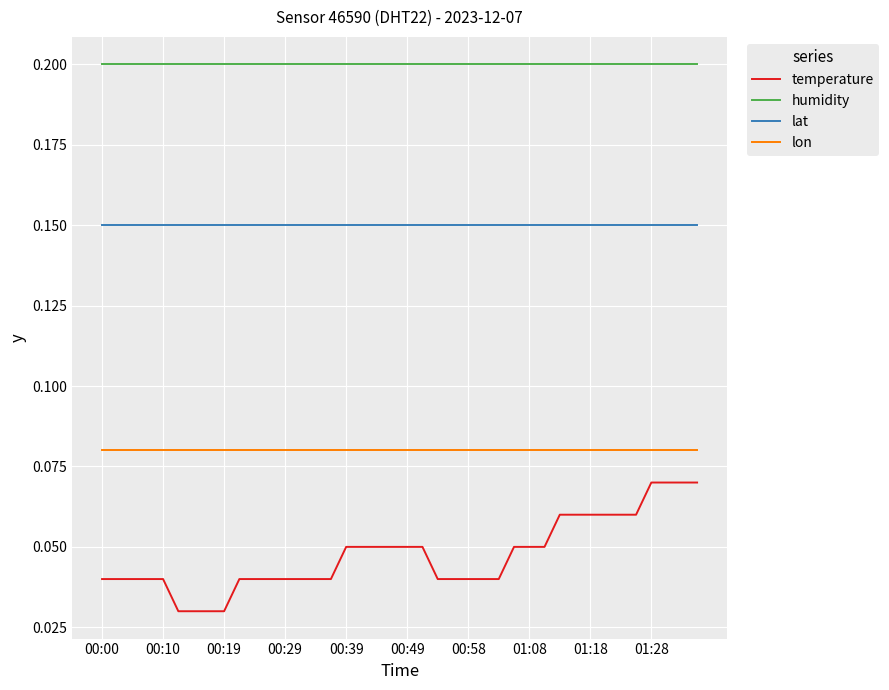

True or false: lon and temperature intersect in this chart.

False